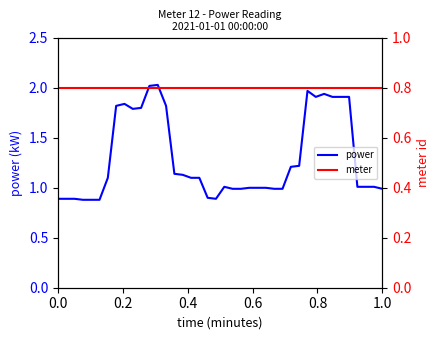

The power series shows 3.5 at 11. True or false?

False